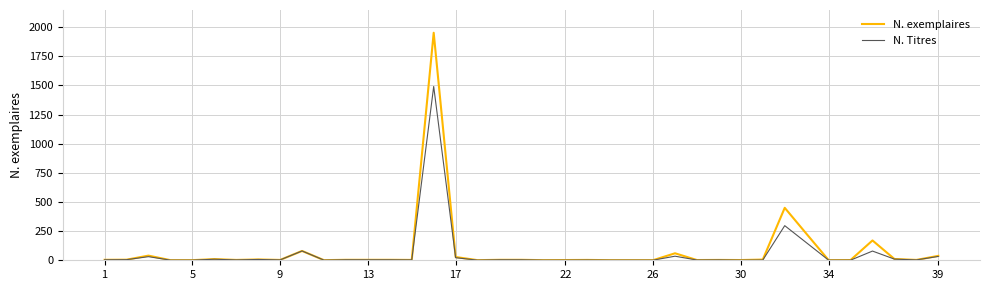

Rank the series by their maximum value, from highest to lowest.

N. exemplaires, N. Titres